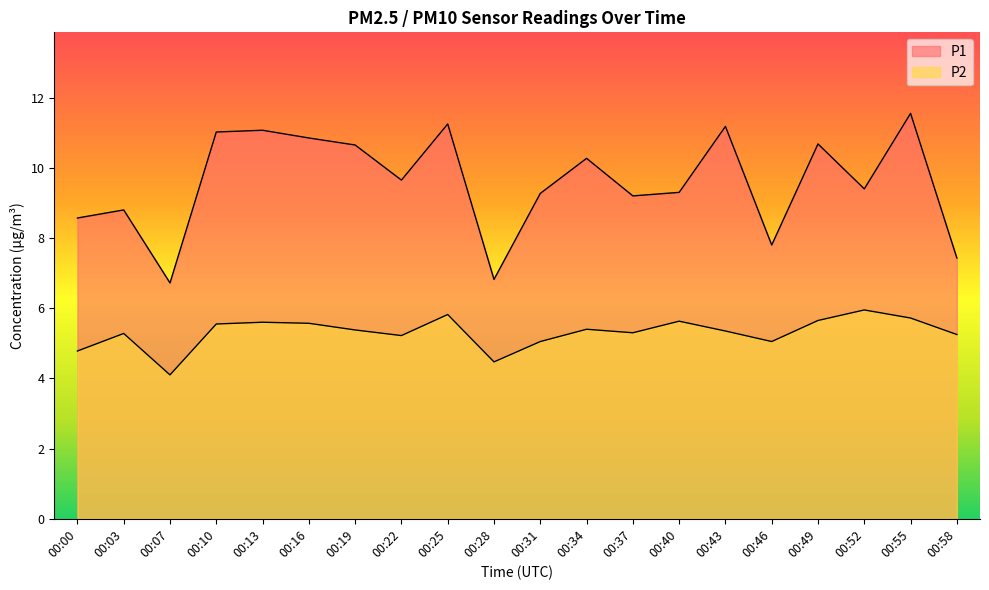

At which label does P1 first exceed 9?

00:10